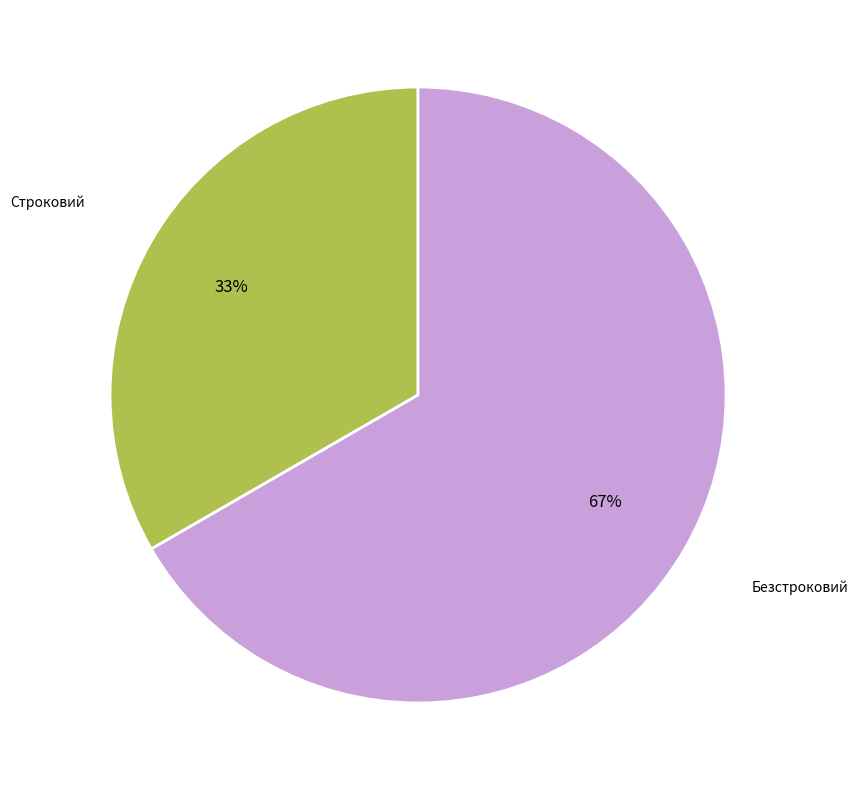

To the nearest percent, what is the average slice percentage?

50%